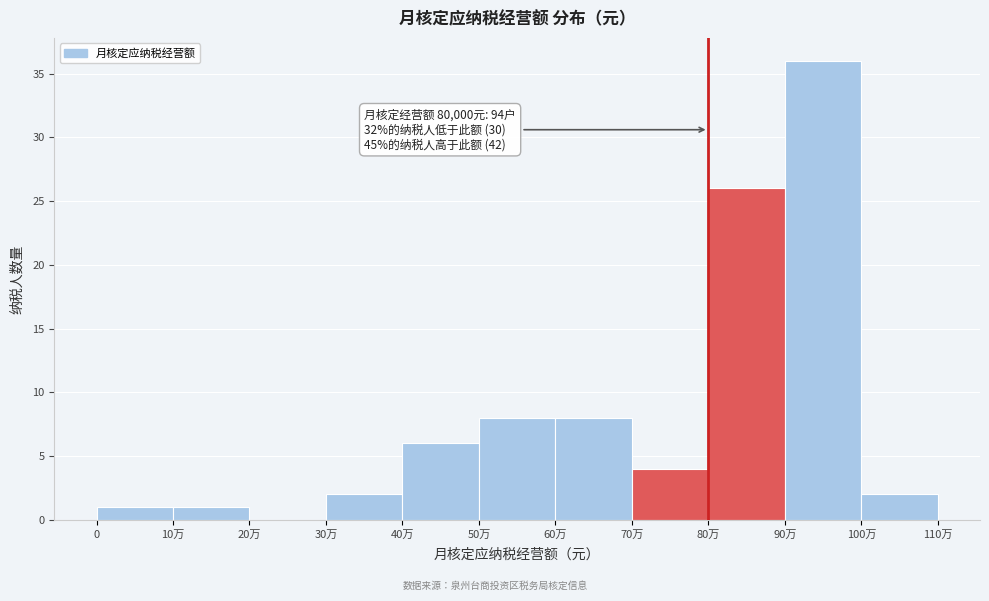

Reading left to right, list all the values displayed in this chart.

0=1	10万=1	20万=0	30万=2	40万=6	50万=8	60万=8	70万=4	80万=26	90万=36	100万=2